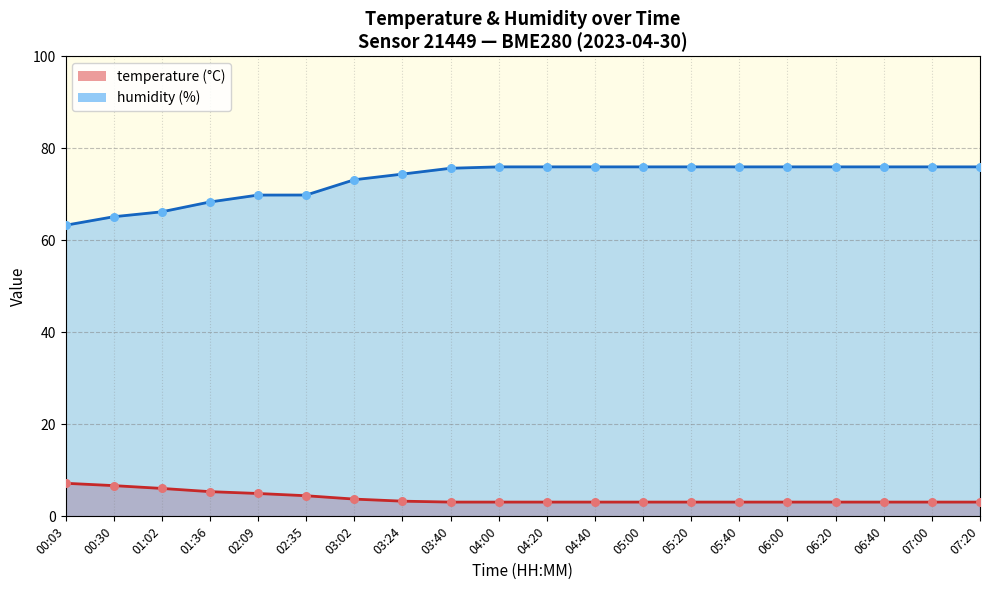

Which series has the widest spread of Y values?

humidity